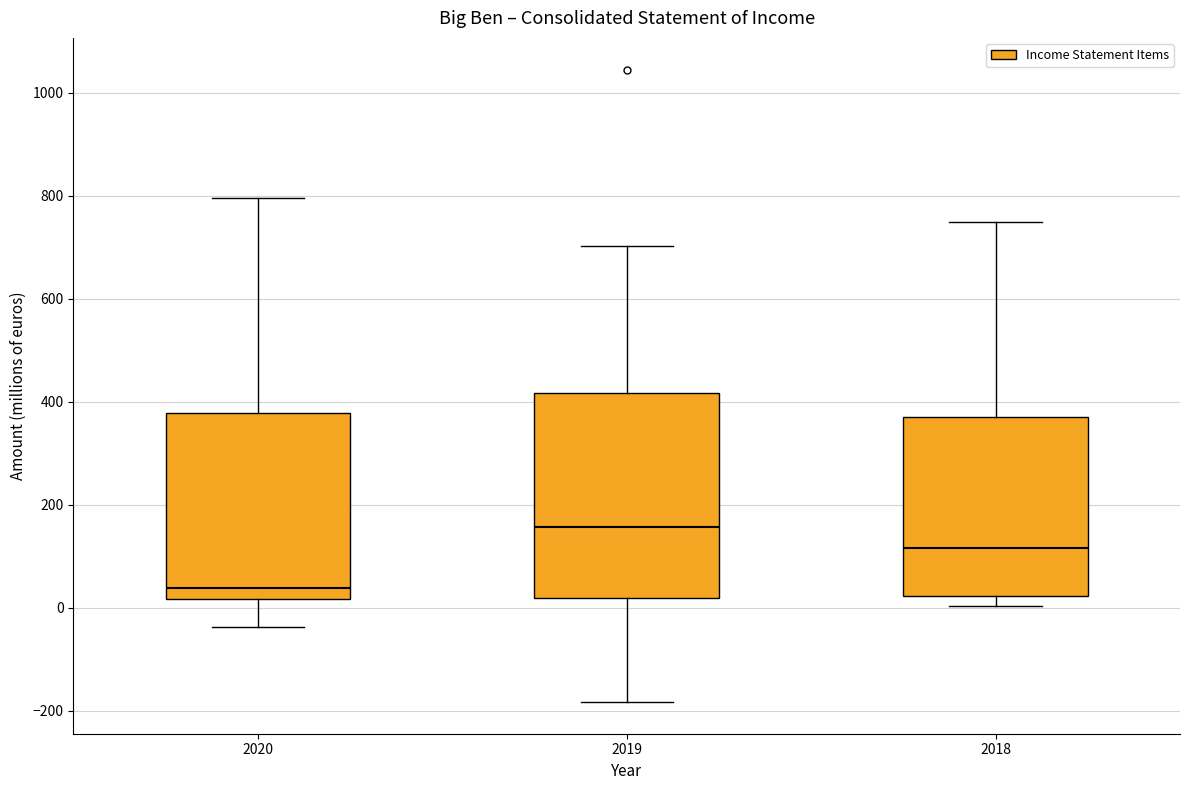

Which box has the highest median line?

2019